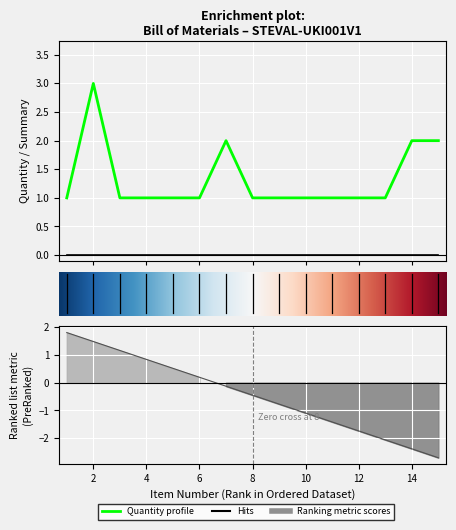

Reading left to right, what are all the values shown in this chart?

1	3	1	1	1	1	2	1	1	1	1	1	1	2	2